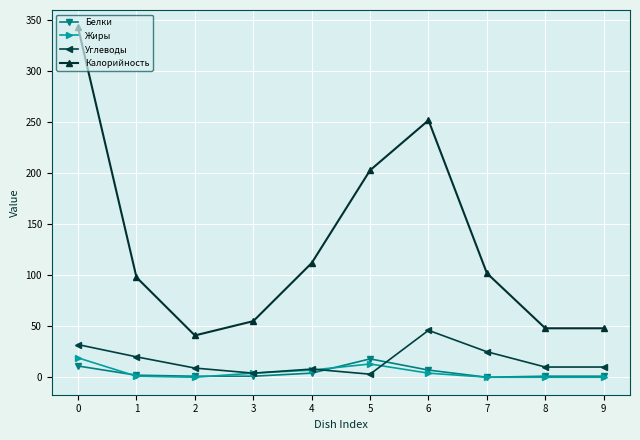

The value of Жиры at 4 is 7. True or false?

True